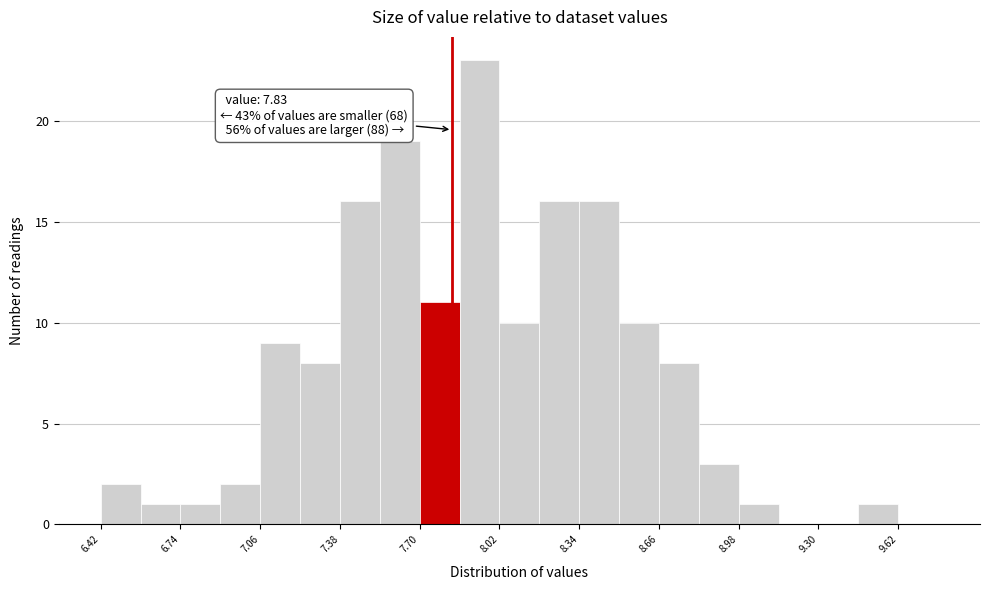

Around what value on the x-axis is the tallest bar? Give the approximate position of its centre, as read against the axis.

7.95